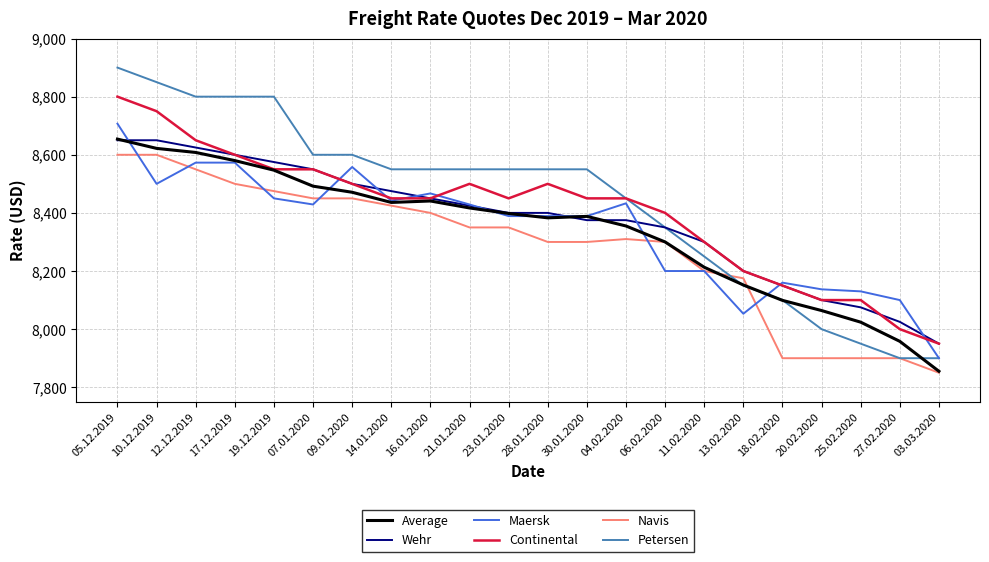

Between 13.02.2020 and 03.03.2020, which series saw the biggest shift?

Navis